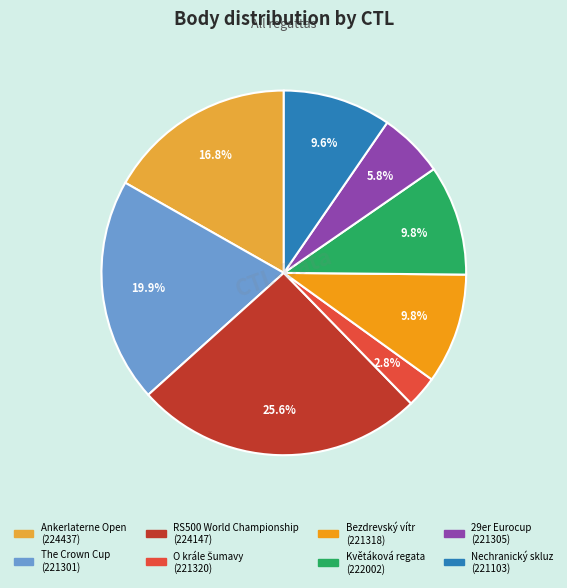

Is there a majority slice in this chart?

No